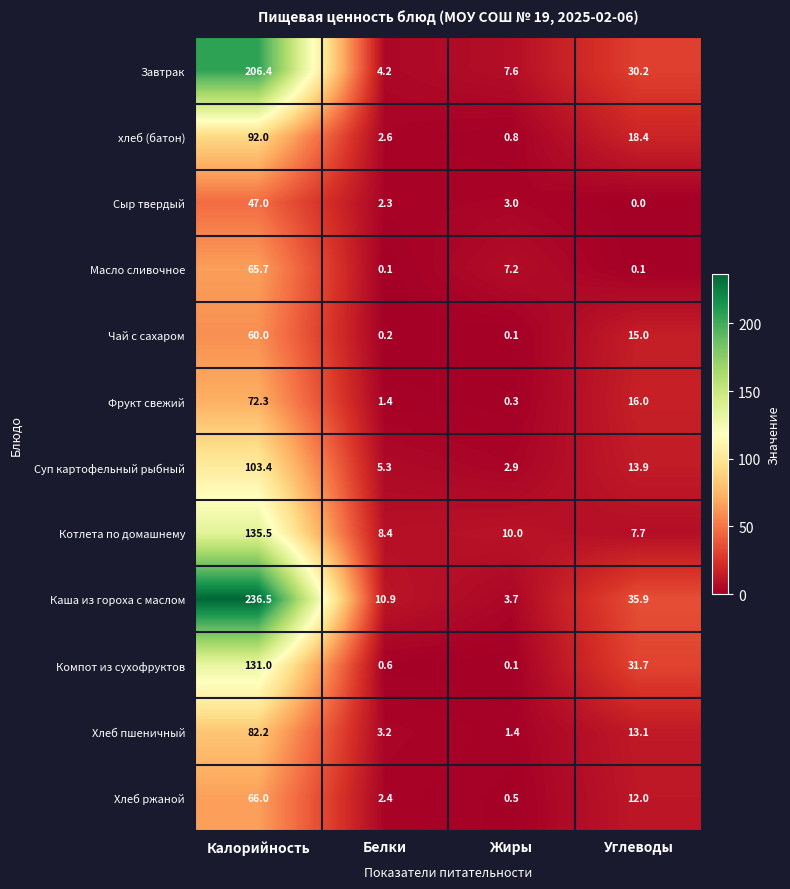

What is the difference between the maximum and minimum values in the Суп картофельный рыбный series?

100.5